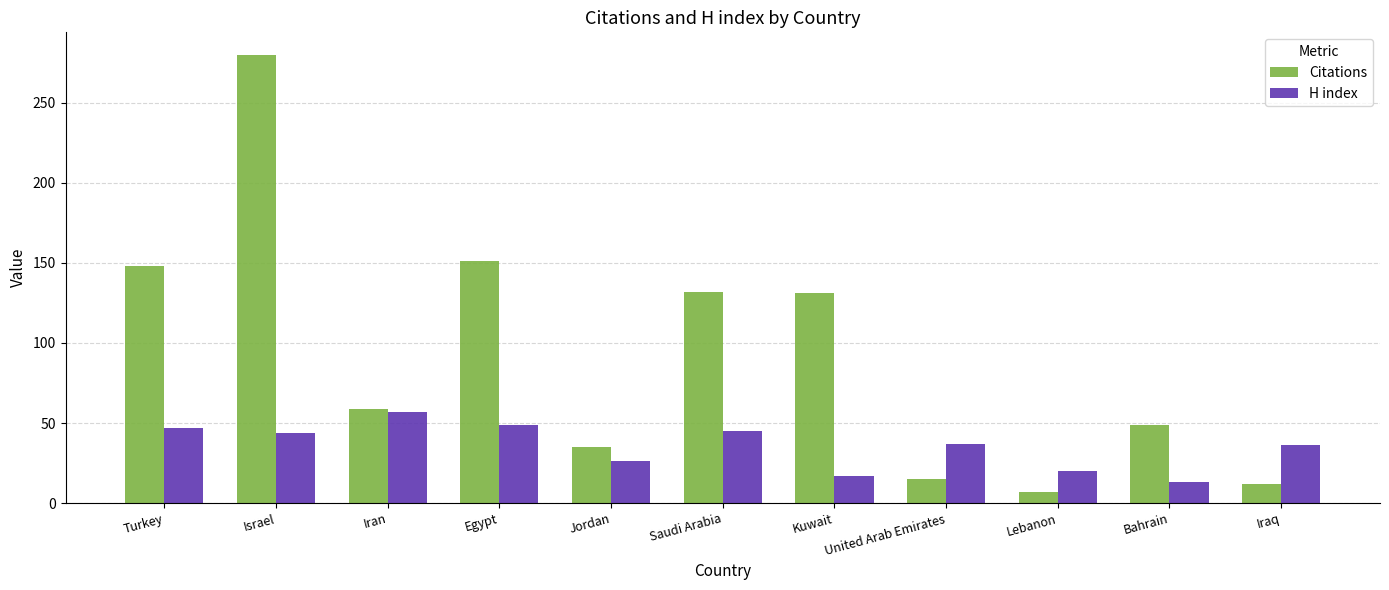

How many groups of bars are there?

11